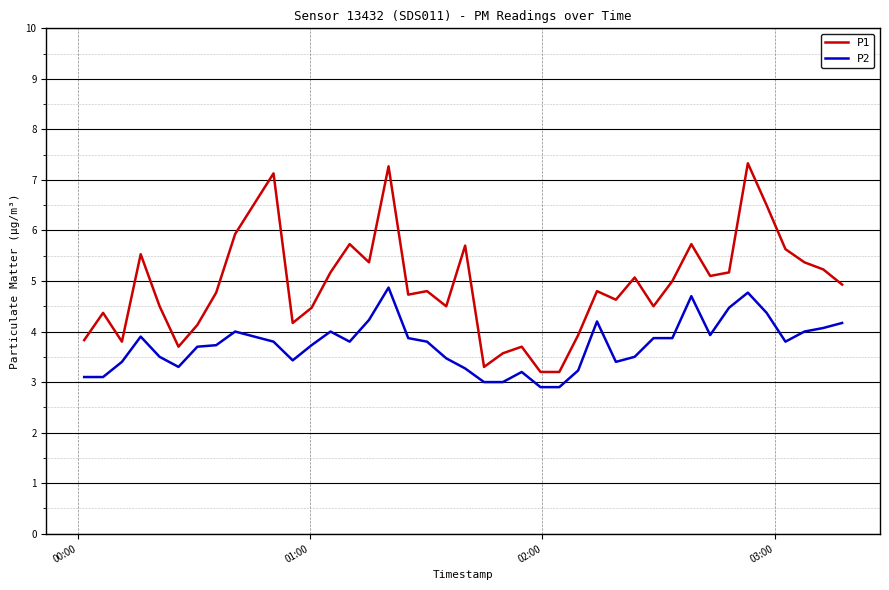

Which series has the widest spread of values?

P1